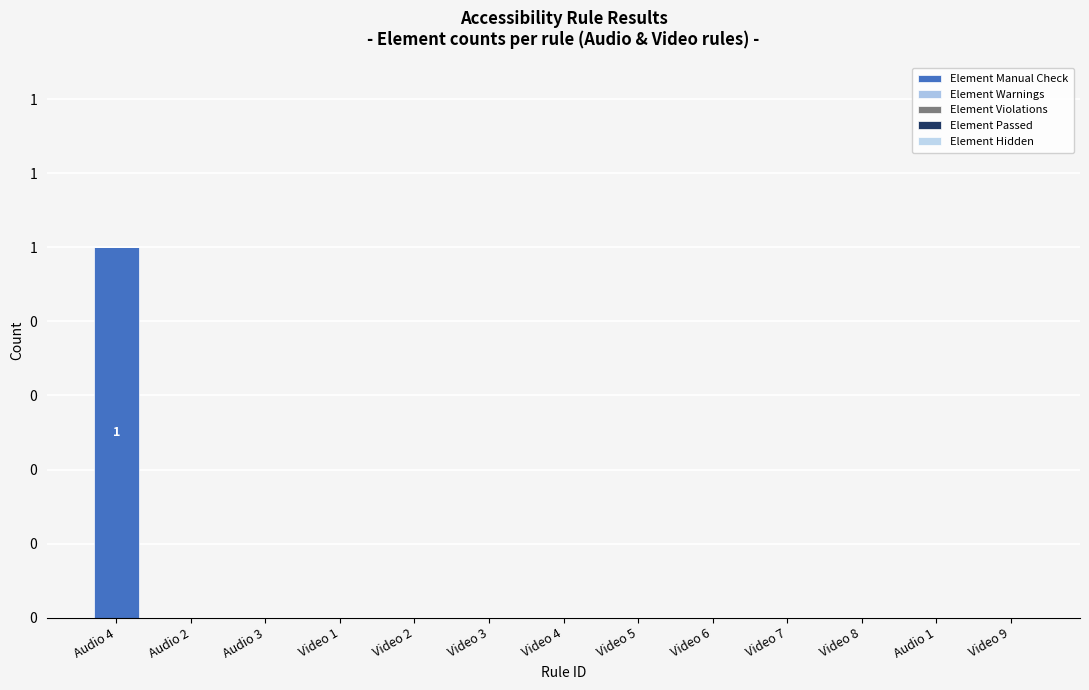

Are the bars horizontal?

No